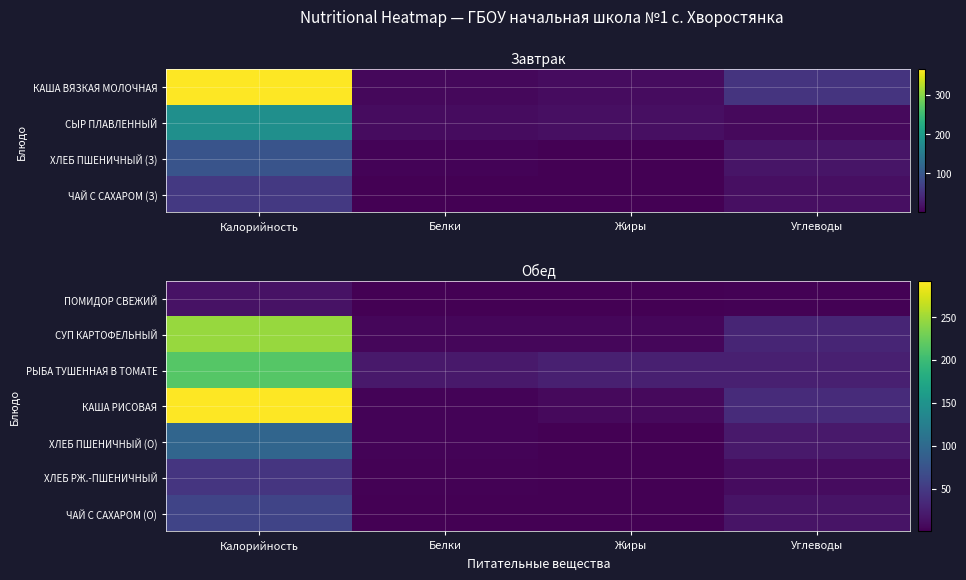

At which category is the sum across all series the highest?

Калорийность